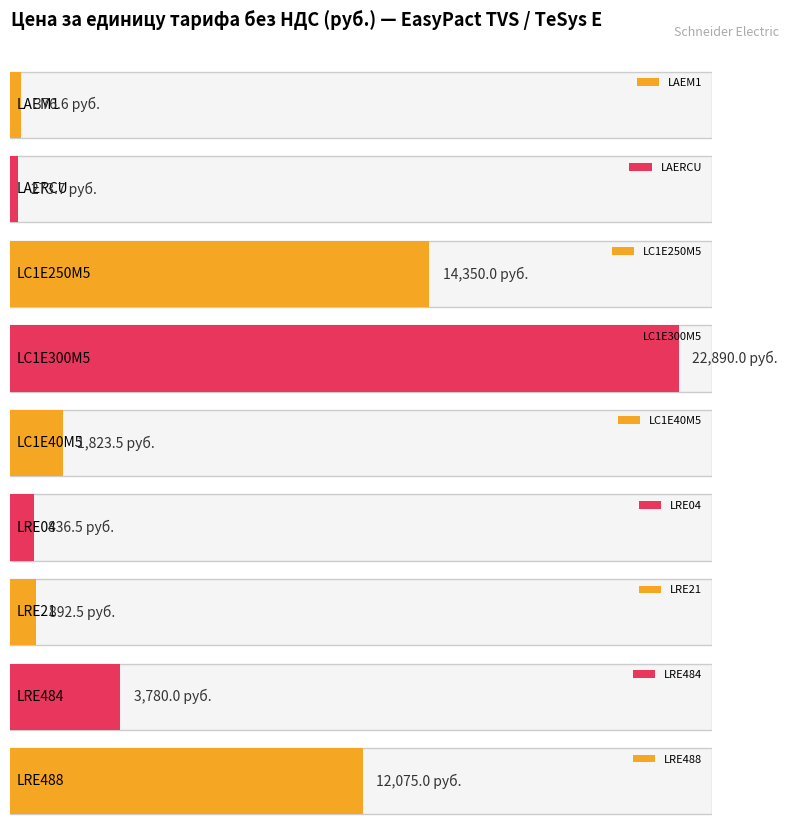

What is the change in value from LAERCU to LC1E40M5?

+1549.8